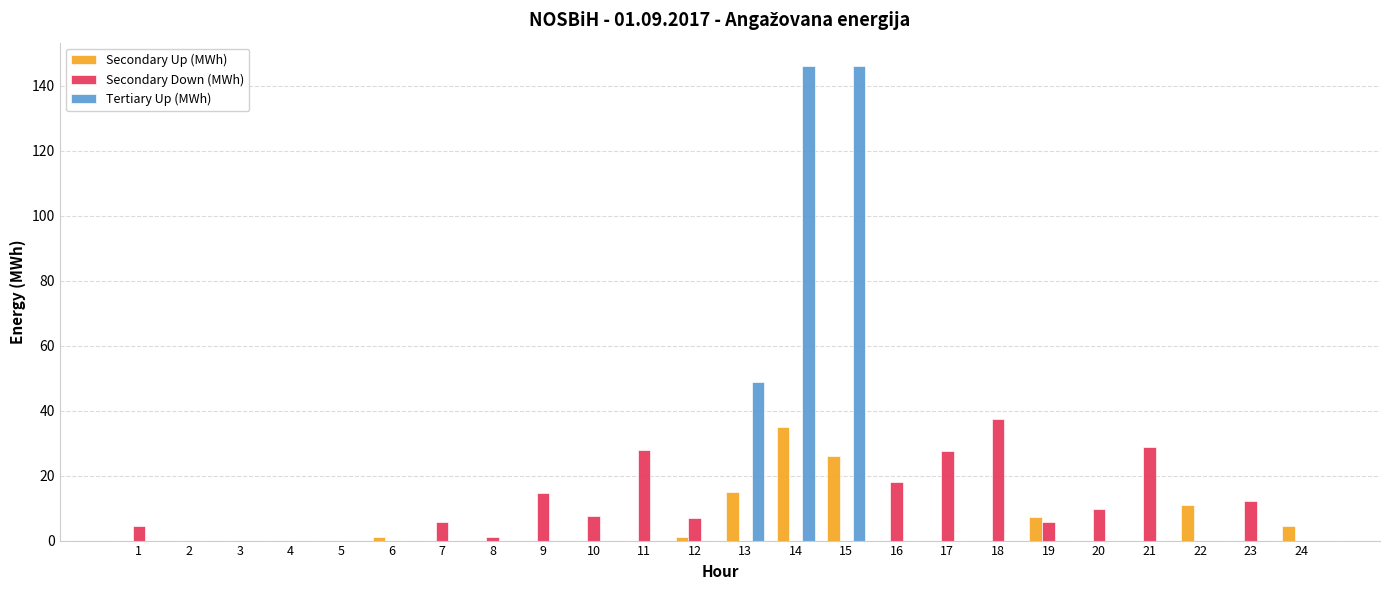

At which label is Tertiary Up (MWh) closest to 73?

13